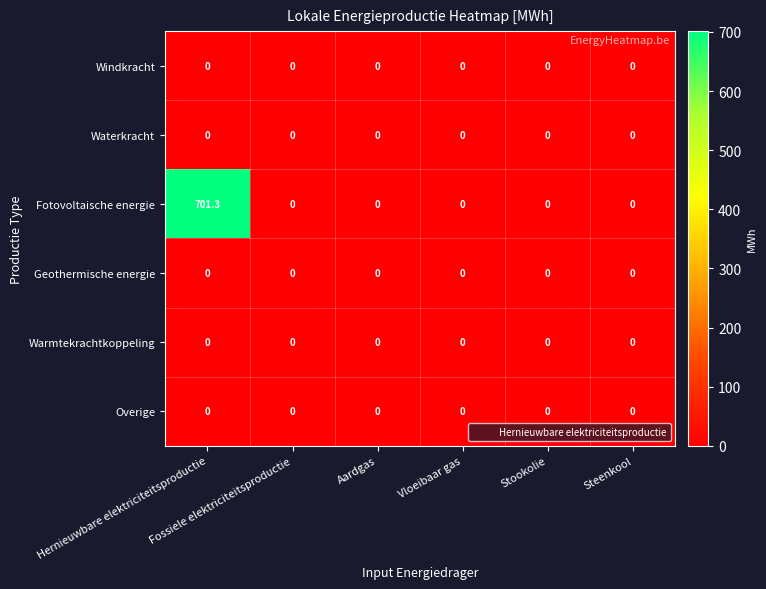

Count the number of categories in the chart.

6